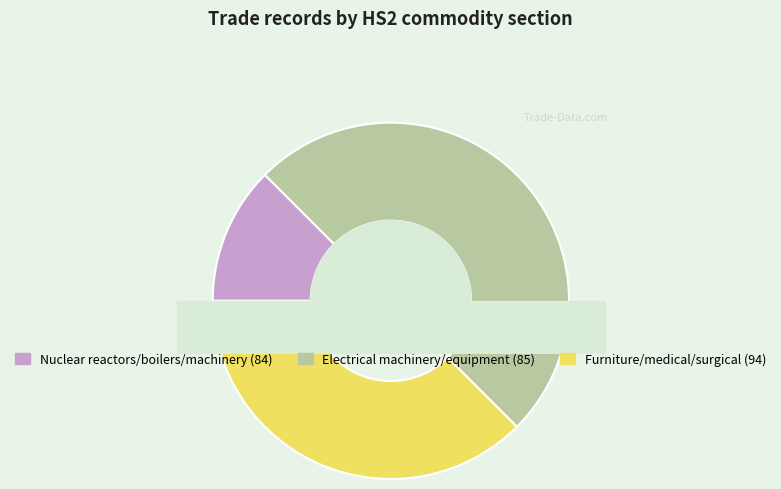

Which slice is the smallest?

Nuclear reactors/boilers/machinery (84)